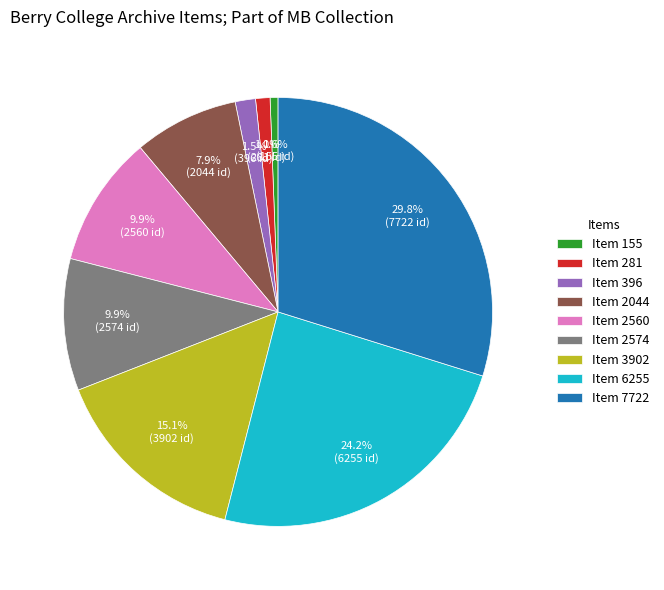

Which slice is the largest?

Item 7722